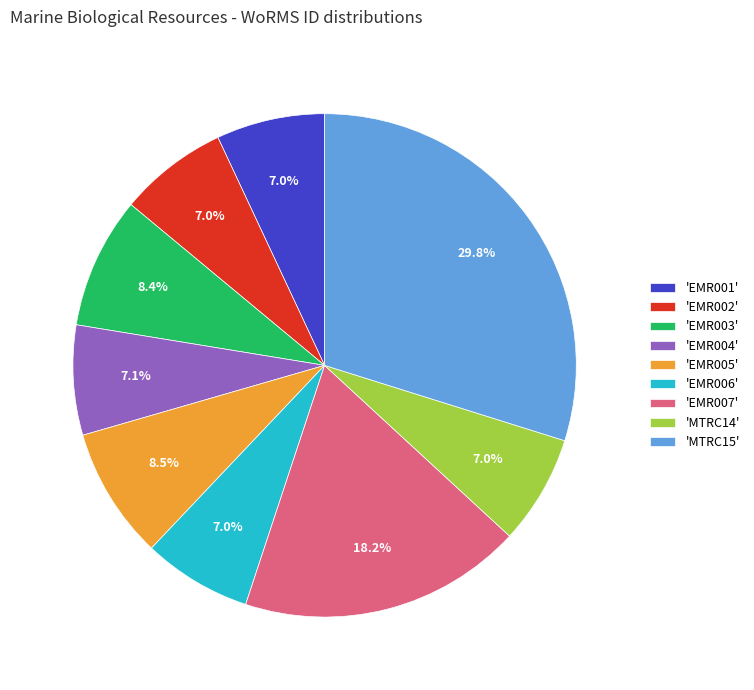

Which has a higher value, 'EMR005' or 'EMR001'?

'EMR005'